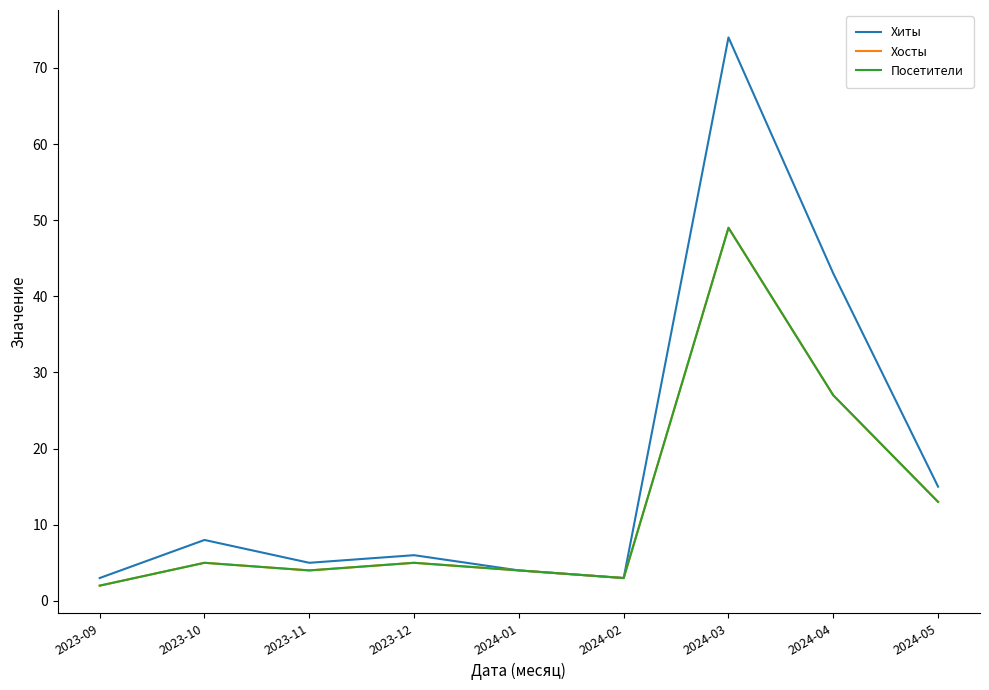

What is the sum of all Посетители values?

112